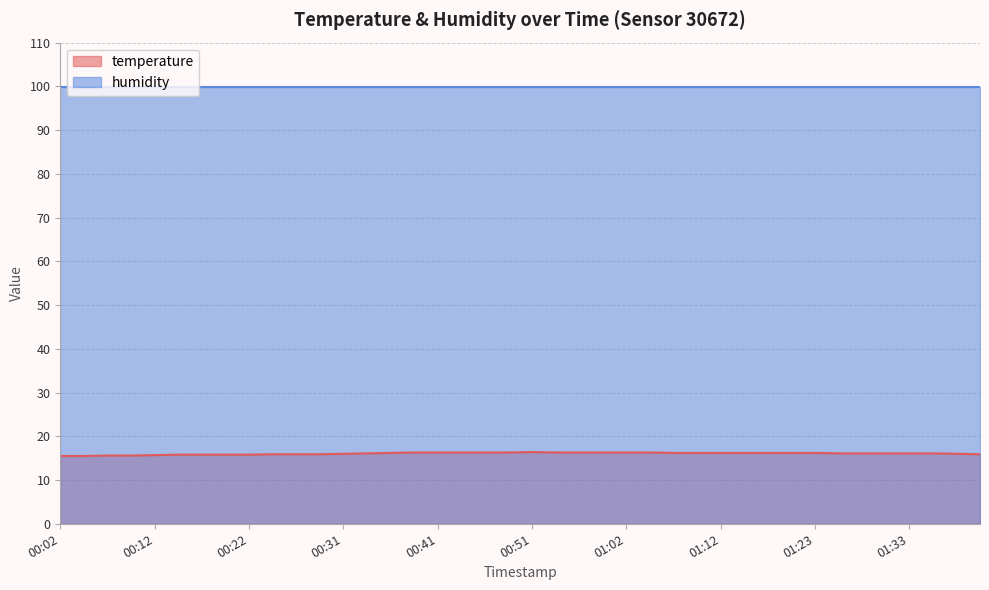

Which series has the largest range (max minus min)?

temperature